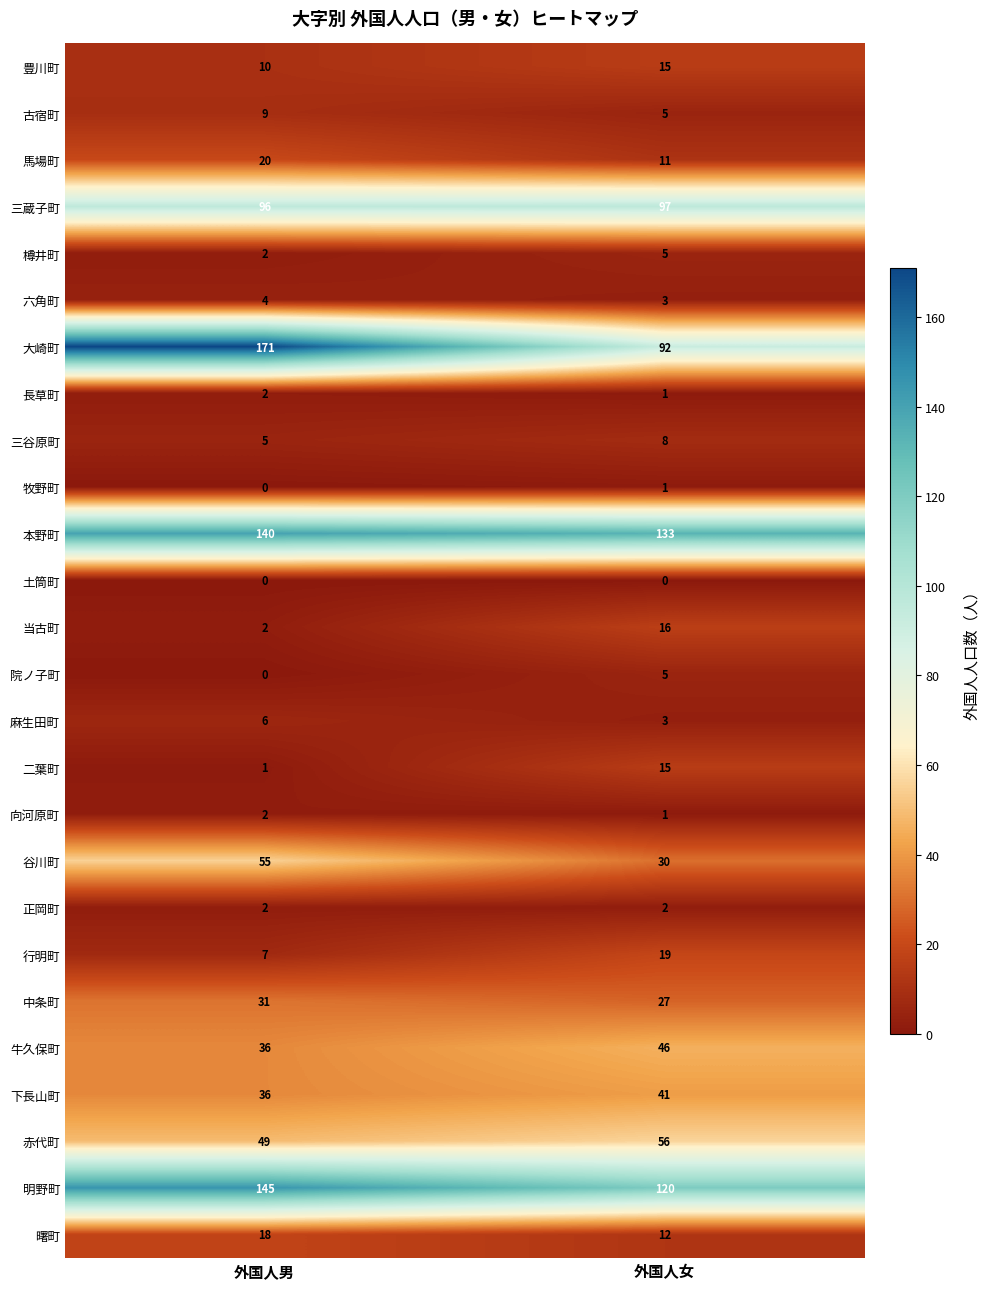

At which category is the sum across all series the highest?

外国人男